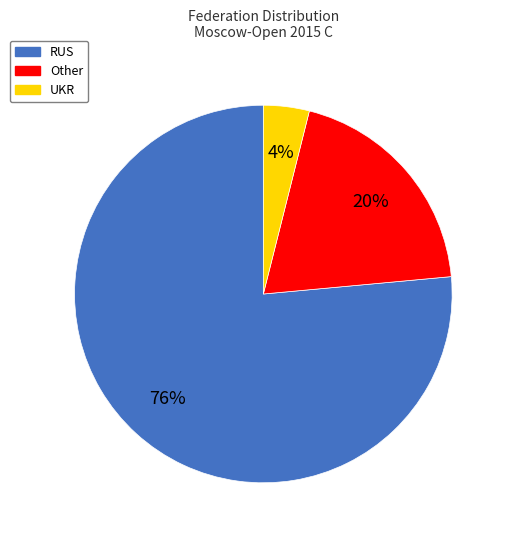

True or false: Other accounts for 30% of the total.

False